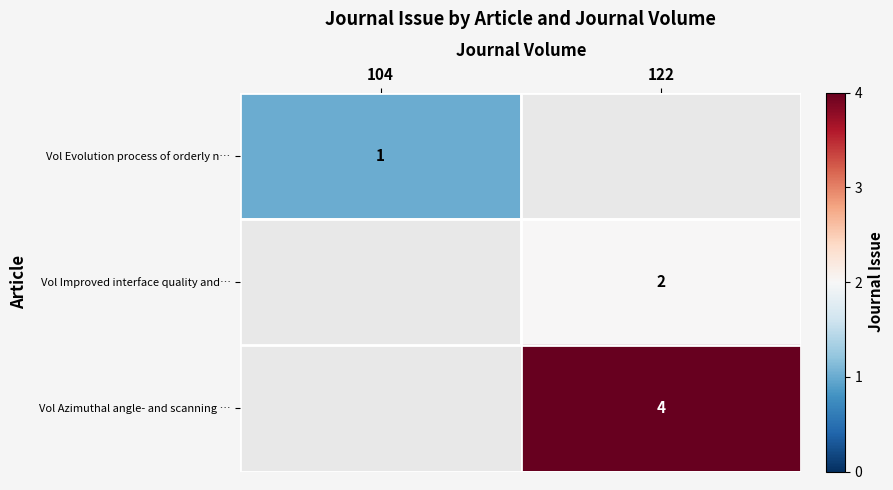

The value of Vol Azimuthal angle- and scanning … at 122 is 4. True or false?

True